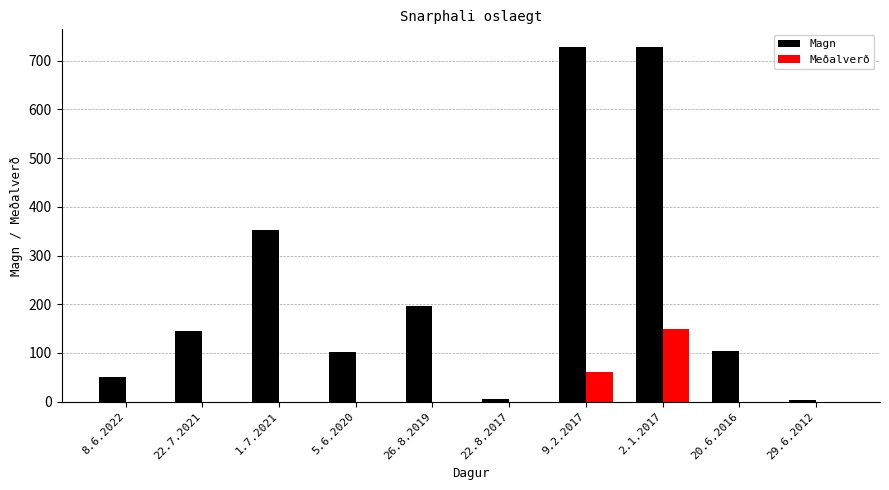

What is the sum of all Magn values?

2416